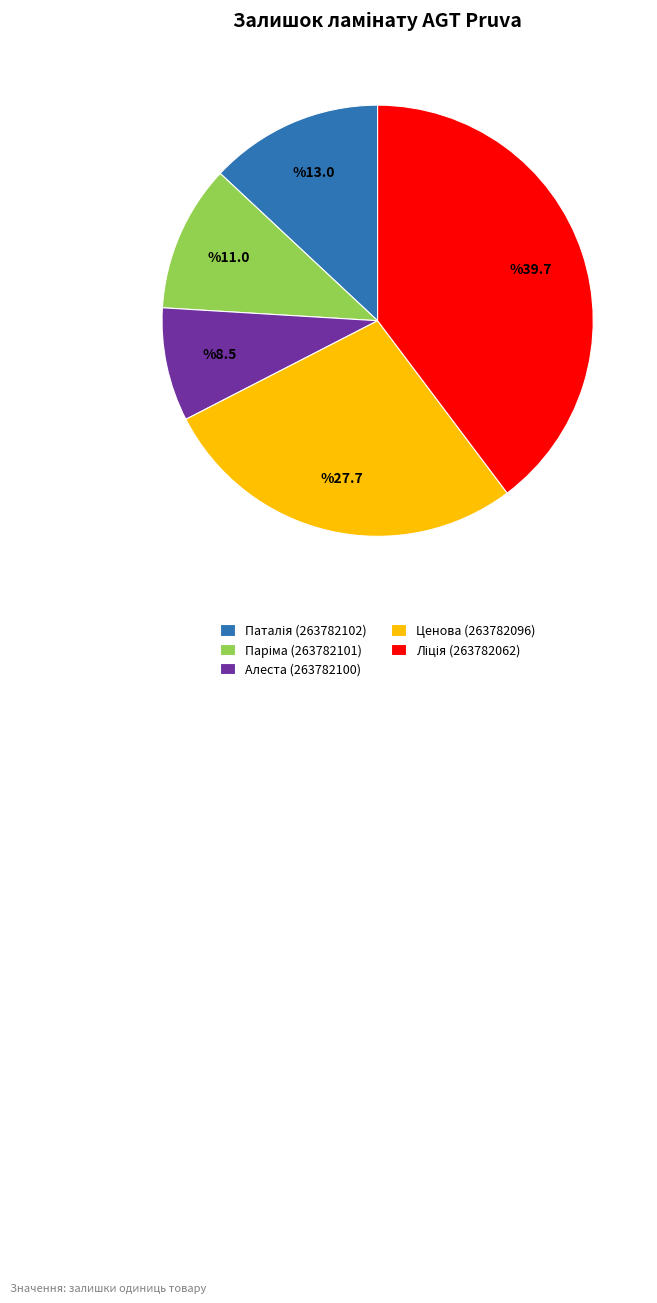

Is it true that Алеста (263782100) is 17% of the pie?

False